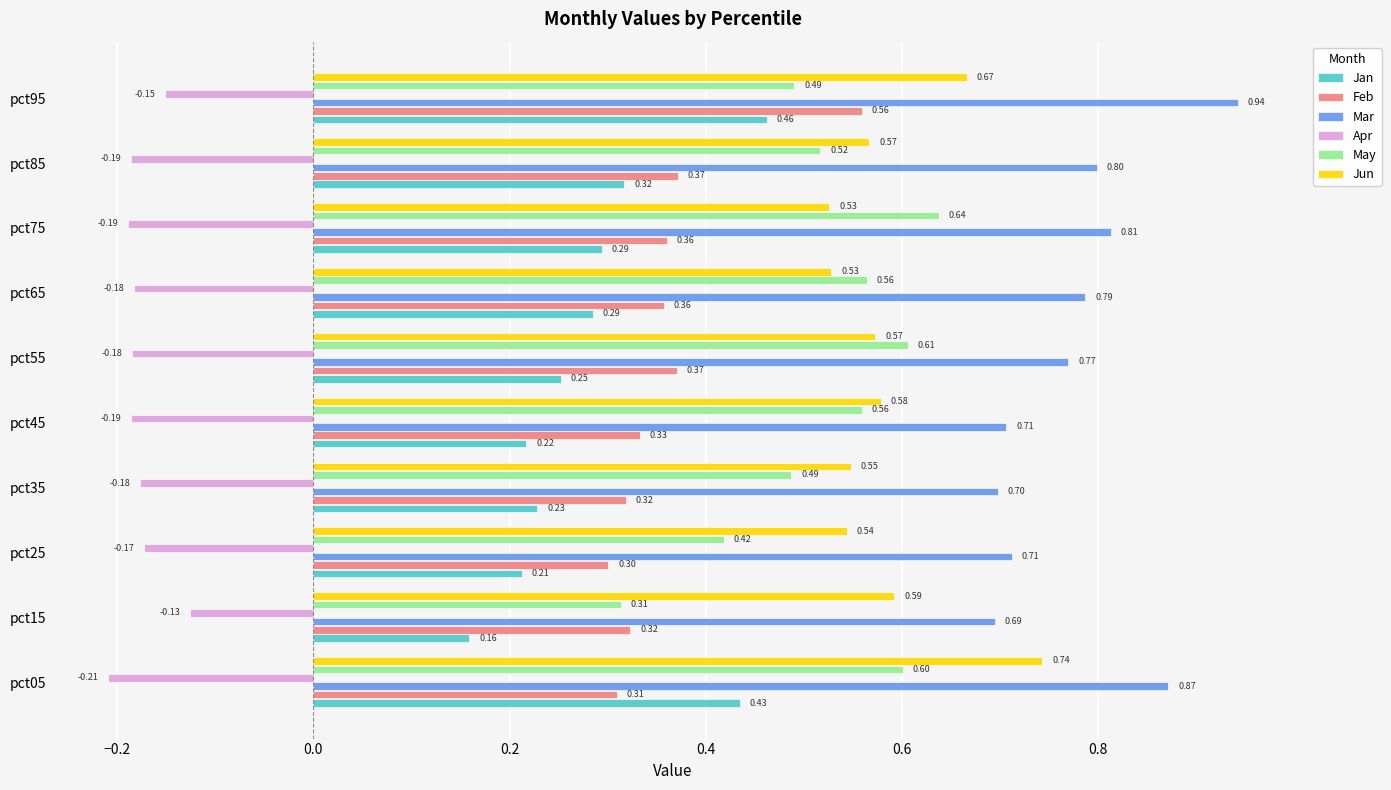

How many Jan values are between 0 and 1?

10